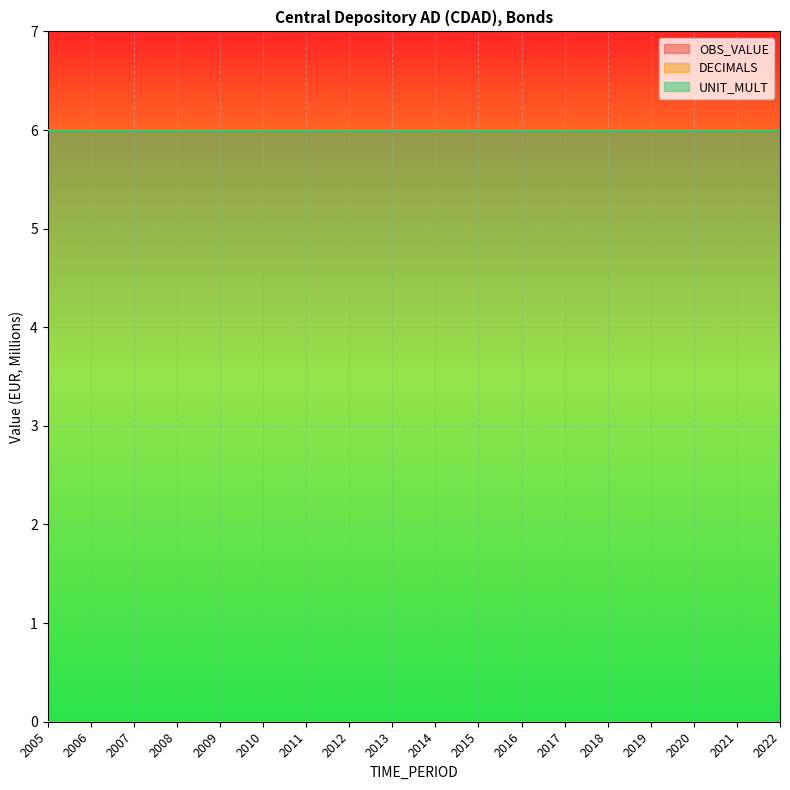

What is the total value across all series at 2013?

6